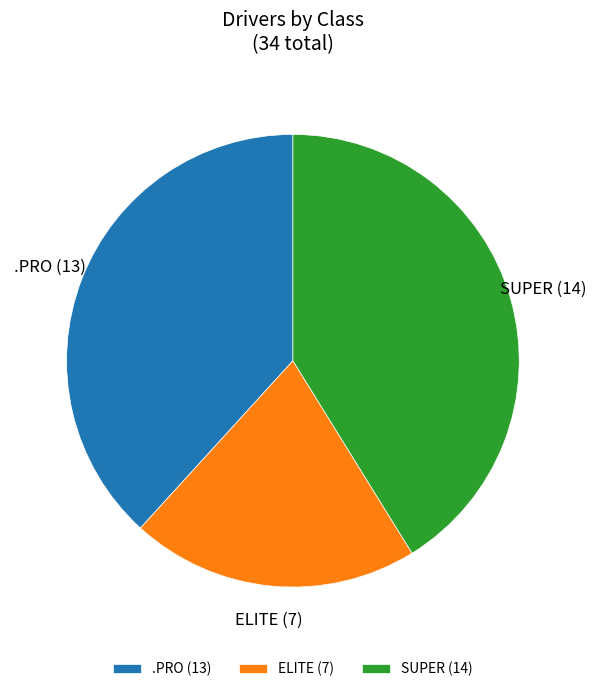

Rank the categories by value from highest to lowest.

SUPER (14), .PRO (13), ELITE (7)